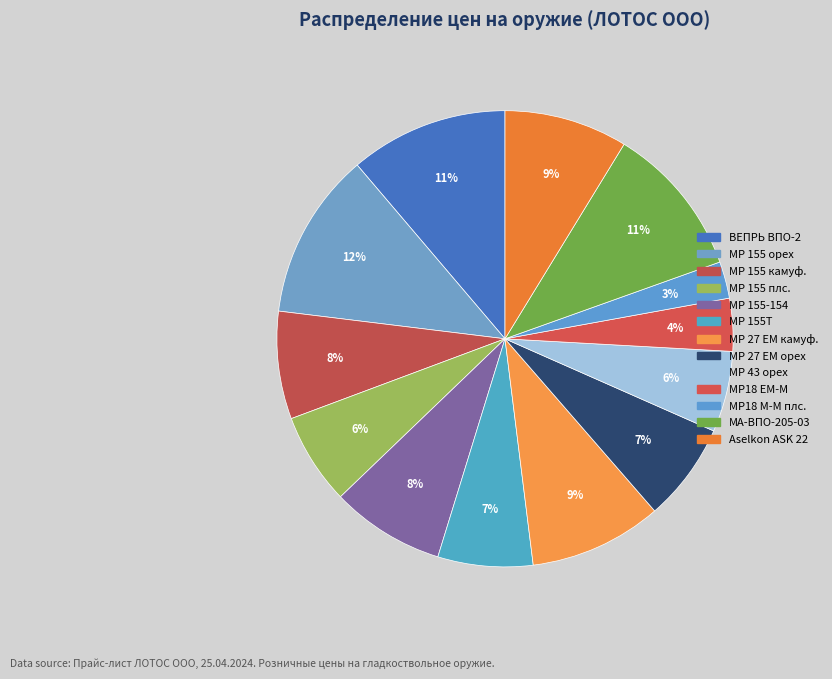

Is it true that МР18 М-М плс. is 3% of the pie?

True